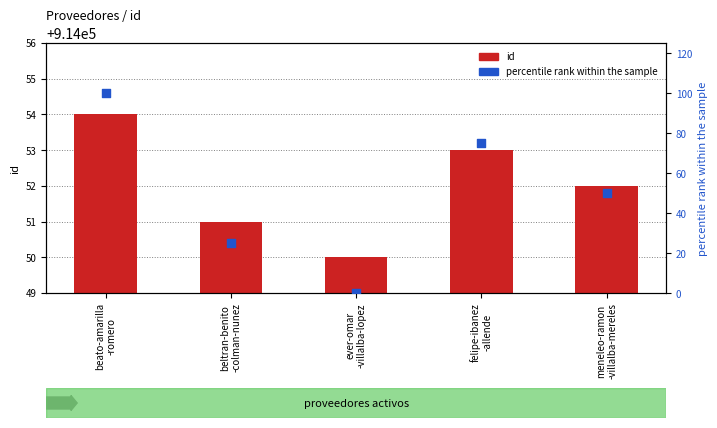

What is the total value across all series at ever-omar
-villalba-lopez?

914050